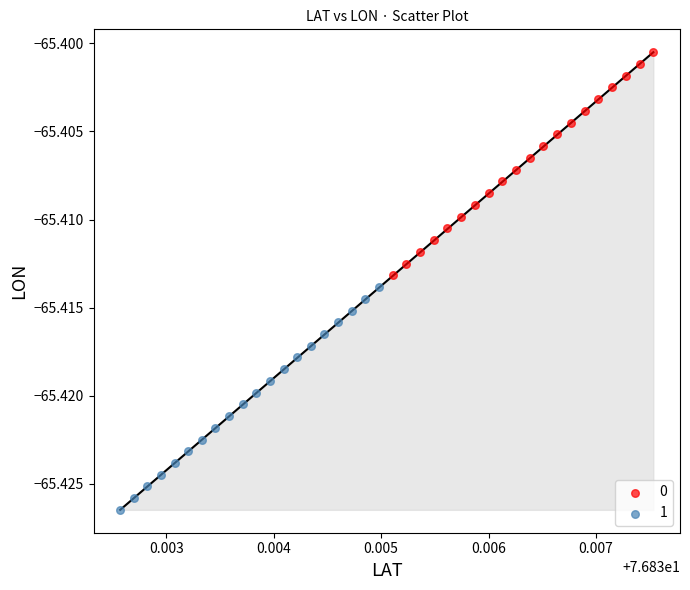

What are all the series names shown in the legend?

0, 1